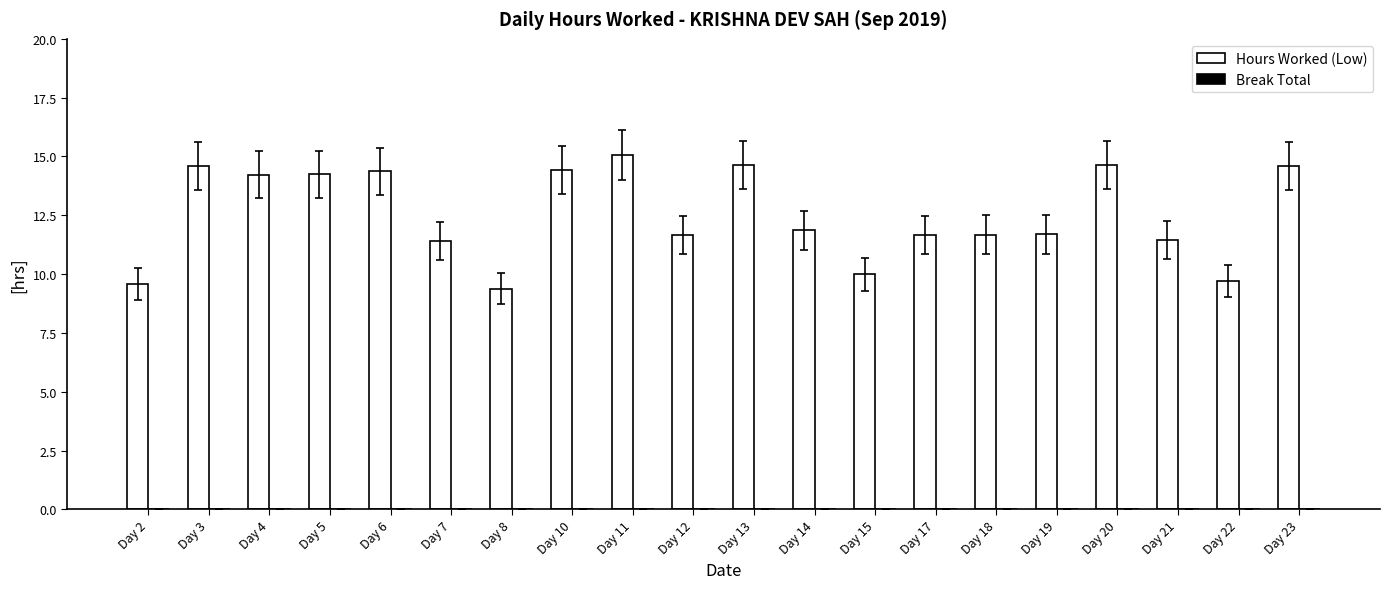

What is the value of the 17th bar from the left?

14.6